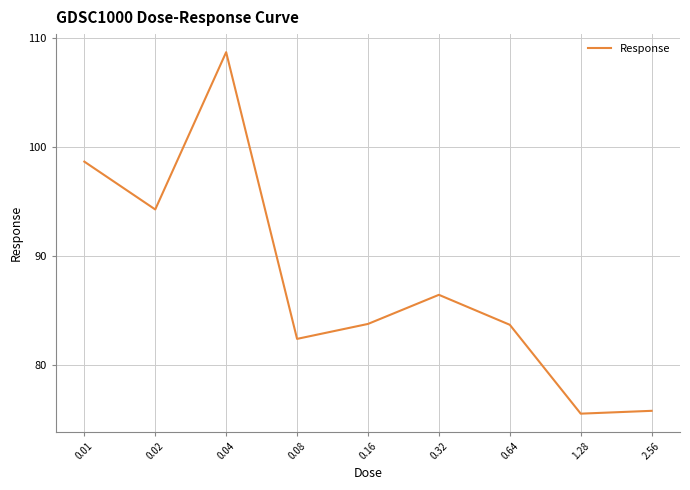

What is the greatest value displayed?

108.7